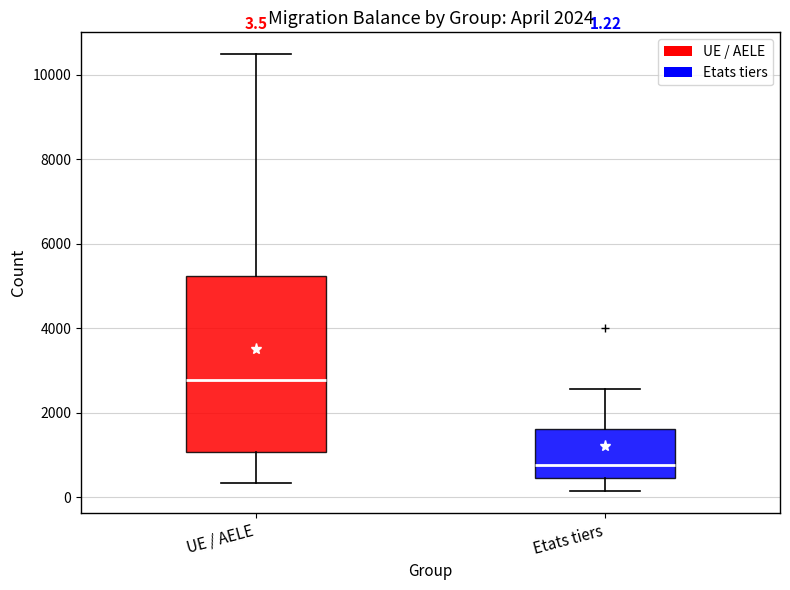

Which box's median line is the highest?

UE / AELE